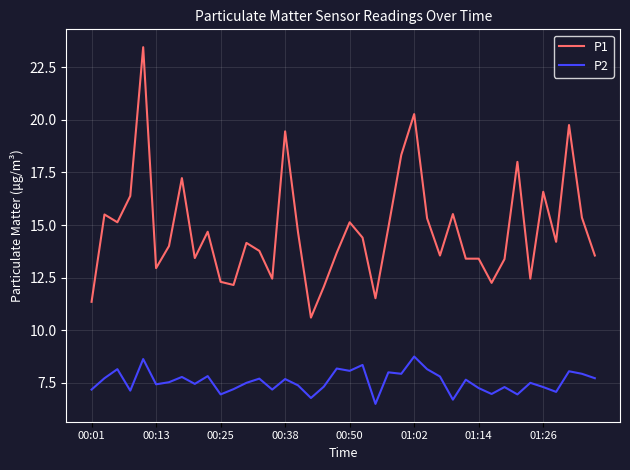

True or false: P2 and P1 cross at least once.

False